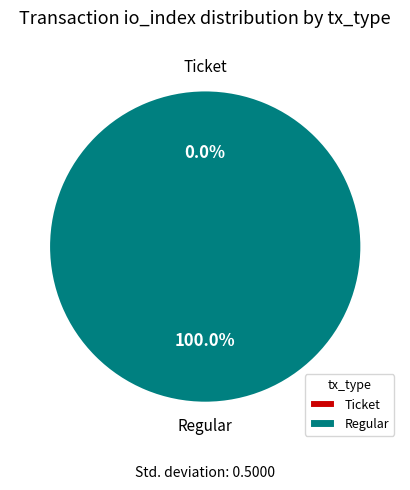

Is it true that value is 63% of the pie?

True